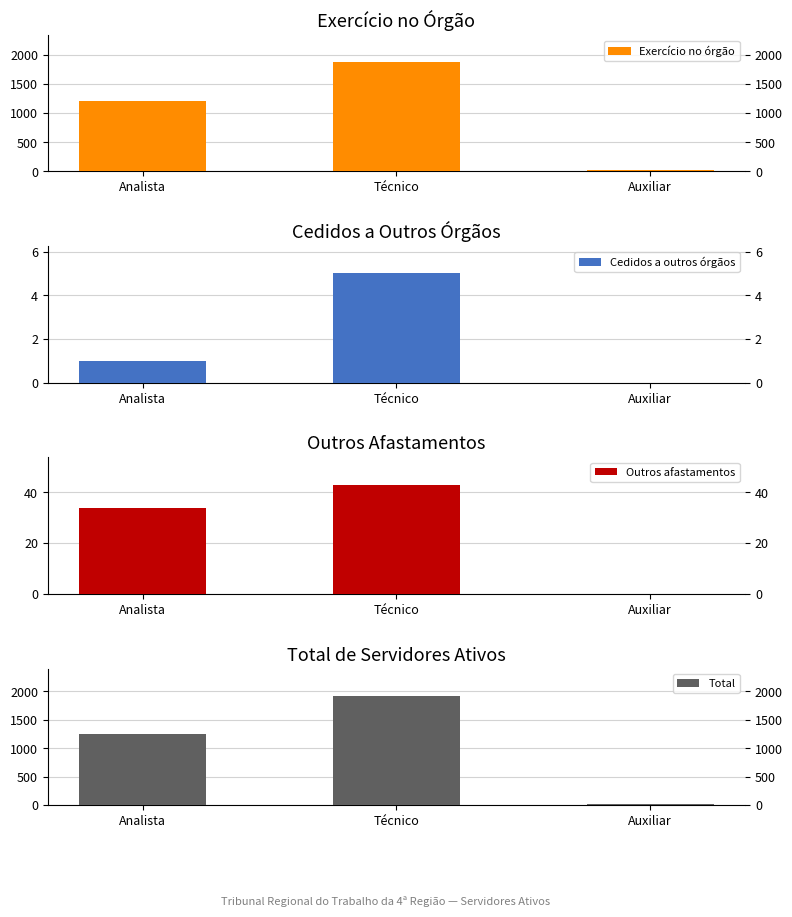

How many Outros afastamentos values are between 0 and 43?

3